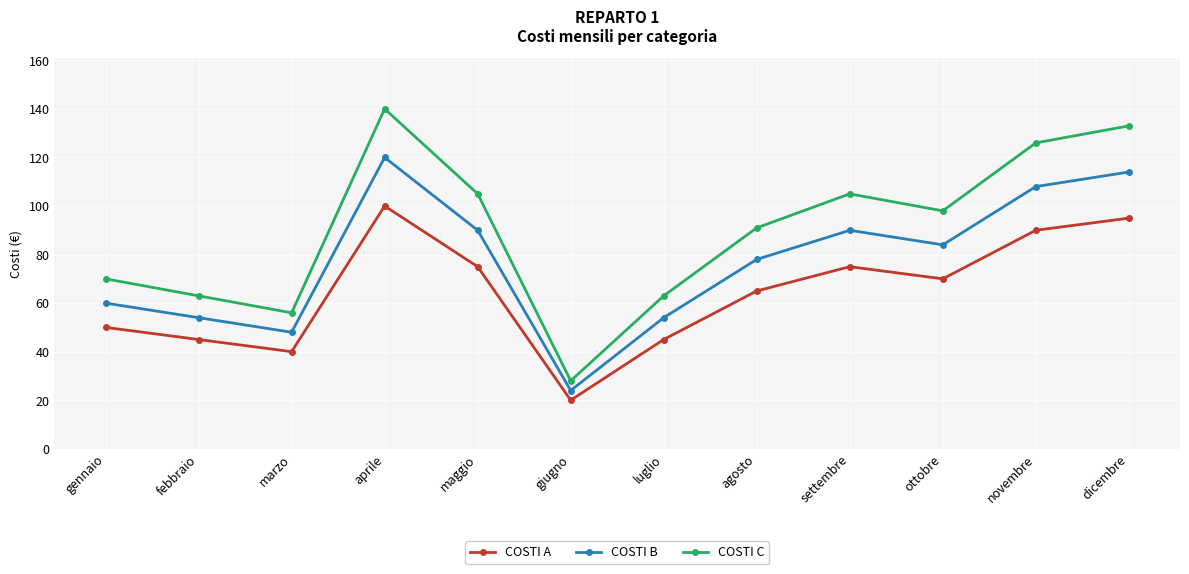

How many lines are shown in the chart?

3